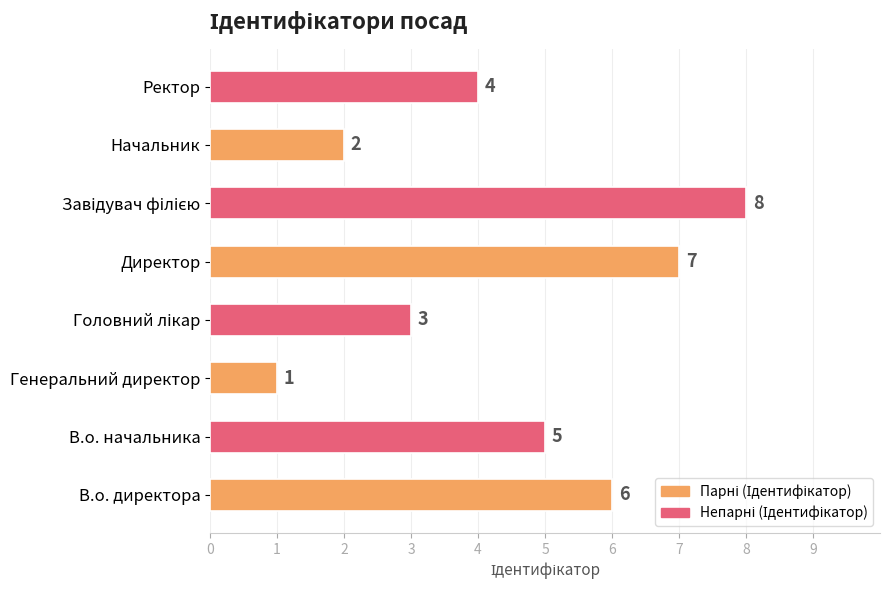

At which category does the chart reach its minimum across all series?

Генеральний директор